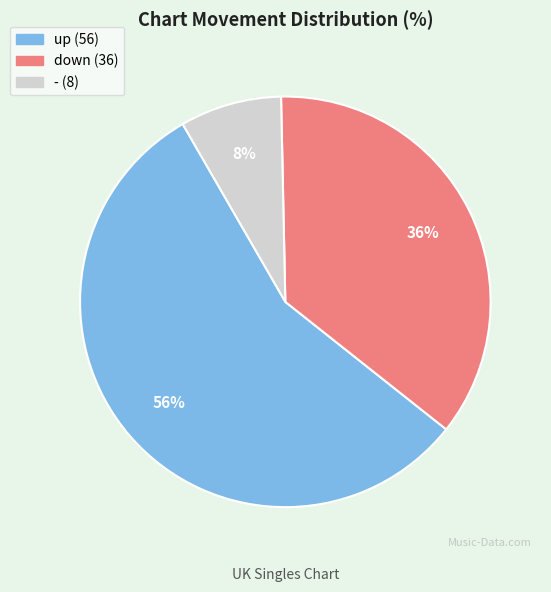

Combined, do down and - account for over 50%?

No